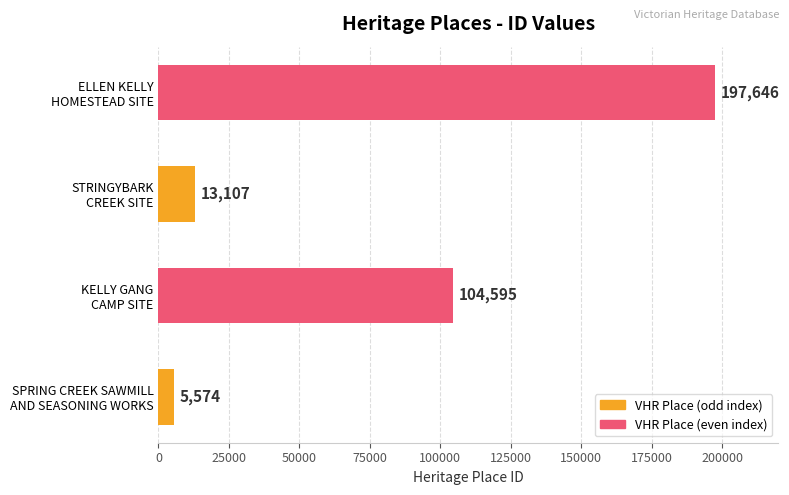

List the labels in order of value, smallest first.

SPRING CREEK SAWMILL
AND SEASONING WORKS, STRINGYBARK
CREEK SITE, KELLY GANG
CAMP SITE, ELLEN KELLY
HOMESTEAD SITE